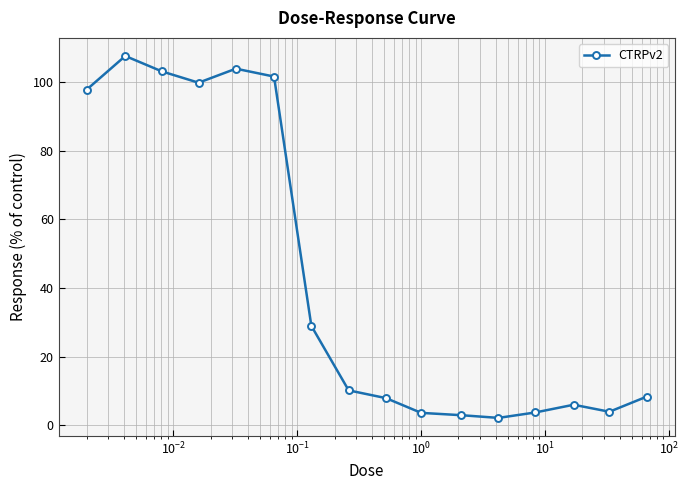

What is the value of the 3rd point from the left?

103.1